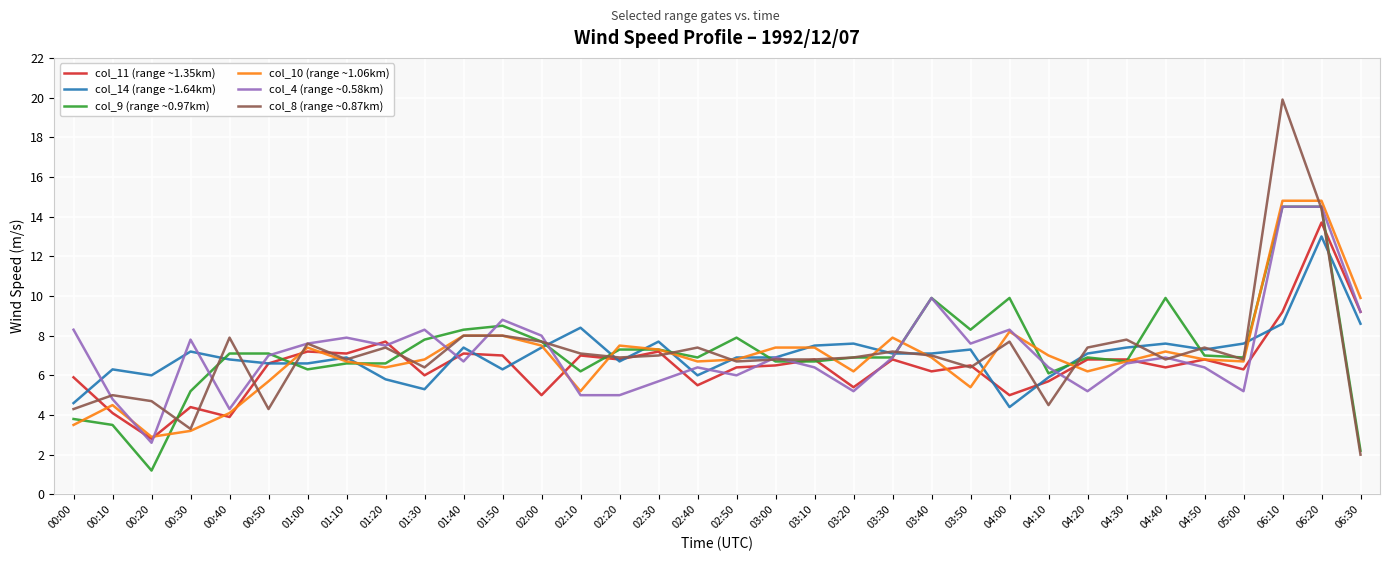

At which category is the sum across all series the highest?

06:20